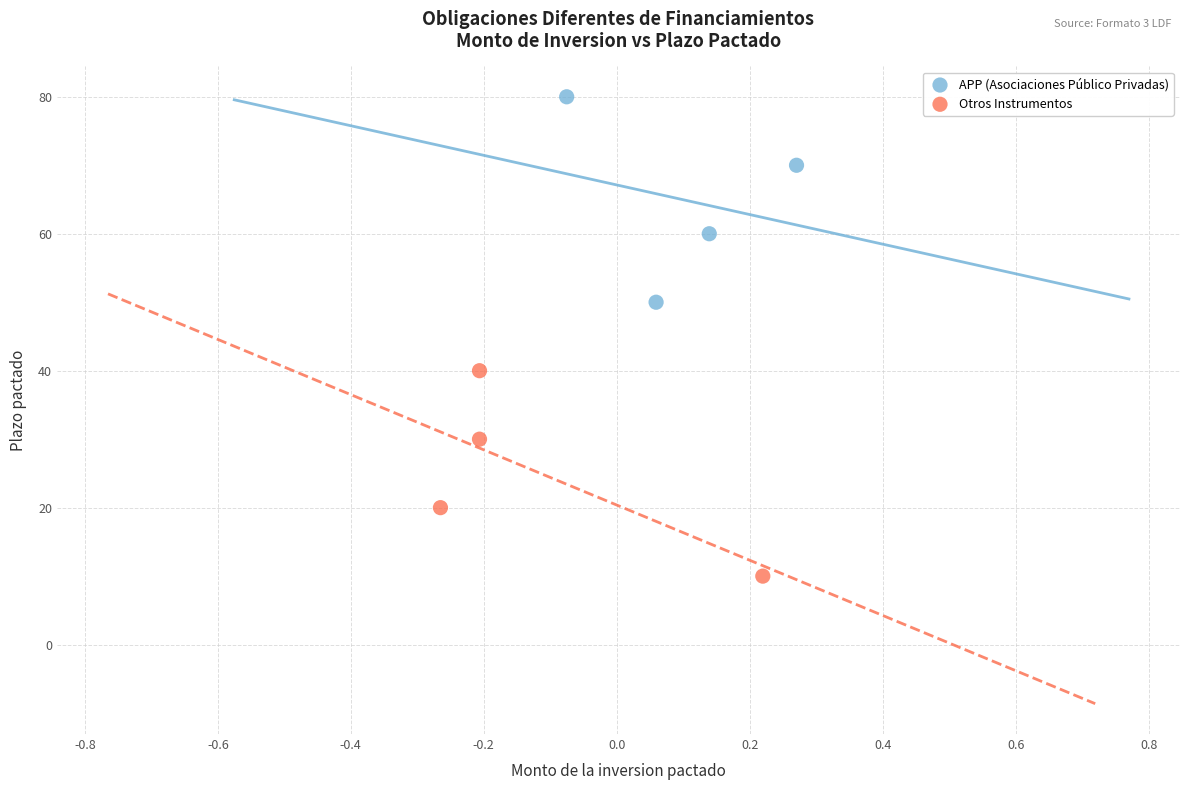

Which series contains the highest Y value?

APP (Asociaciones Público Privadas)